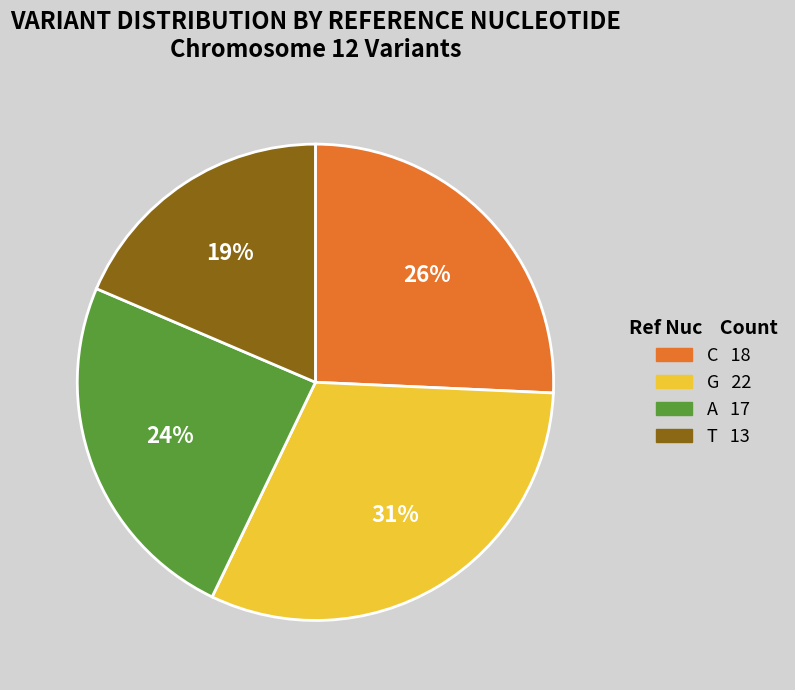

Approximately how many times larger is the value at C compared to T?

1.4